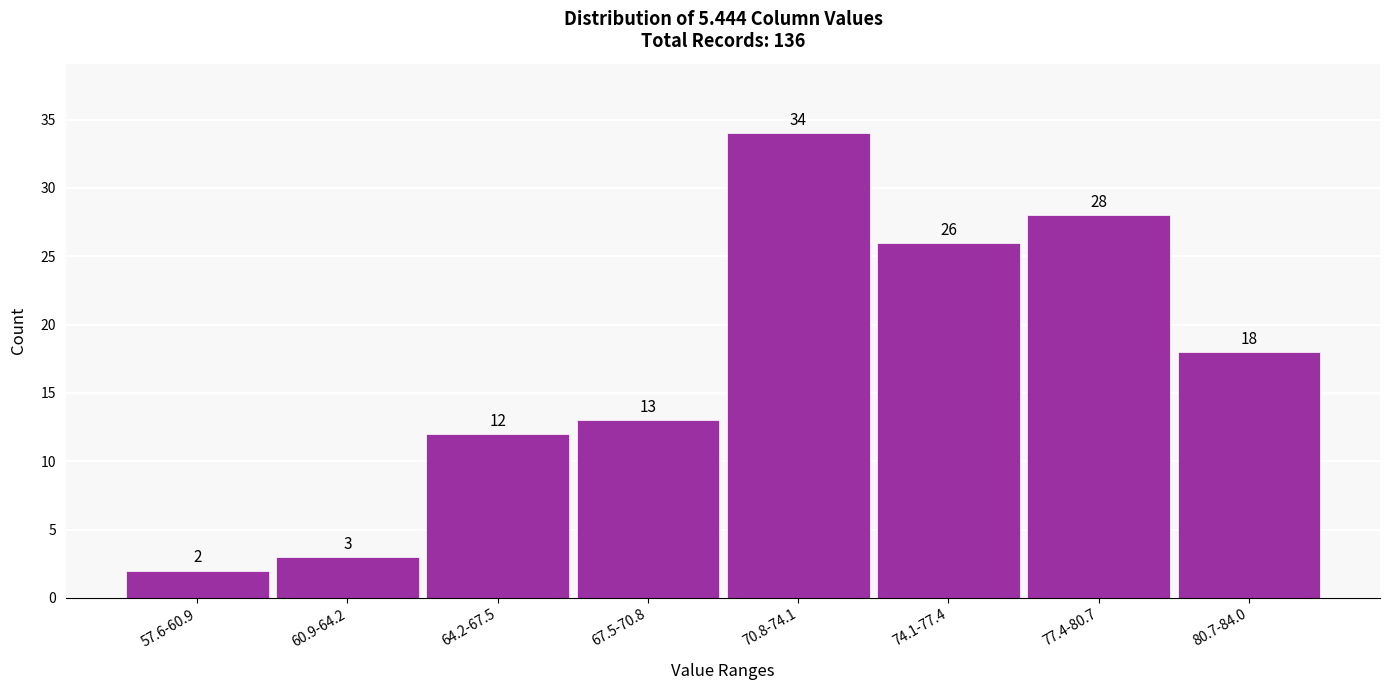

Reading left to right, list all the values displayed in this chart.

2	3	12	13	34	26	28	18